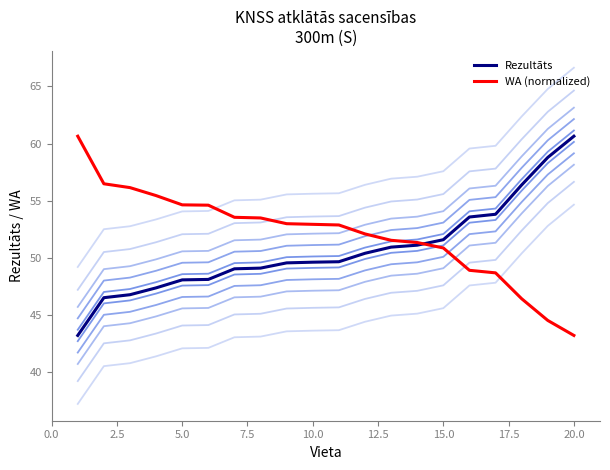

Which series has the widest spread of values?

Rezultāts